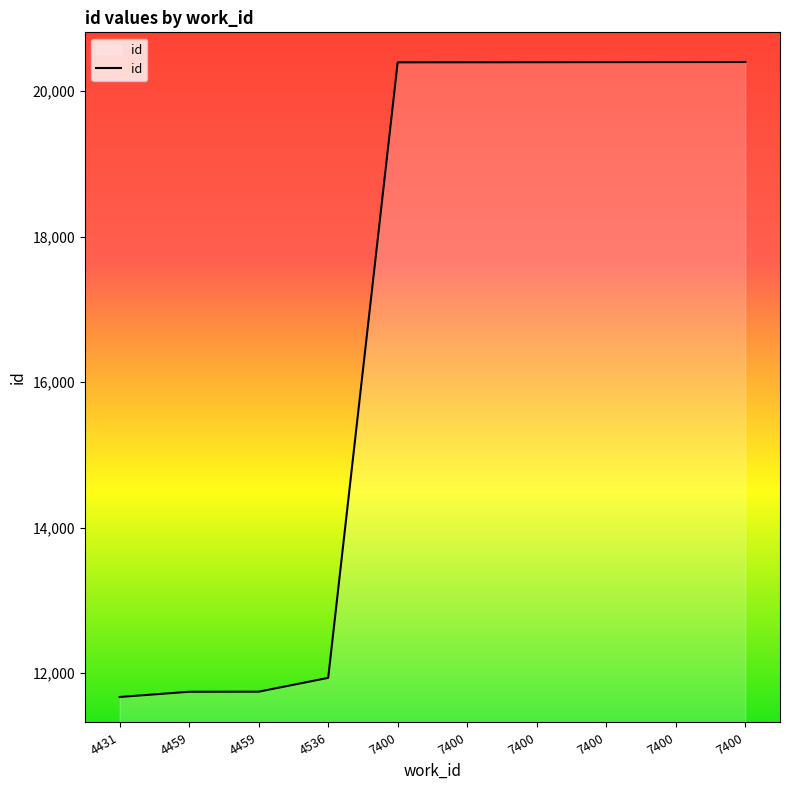

Does the chart display data point markers on the line(s)?

No